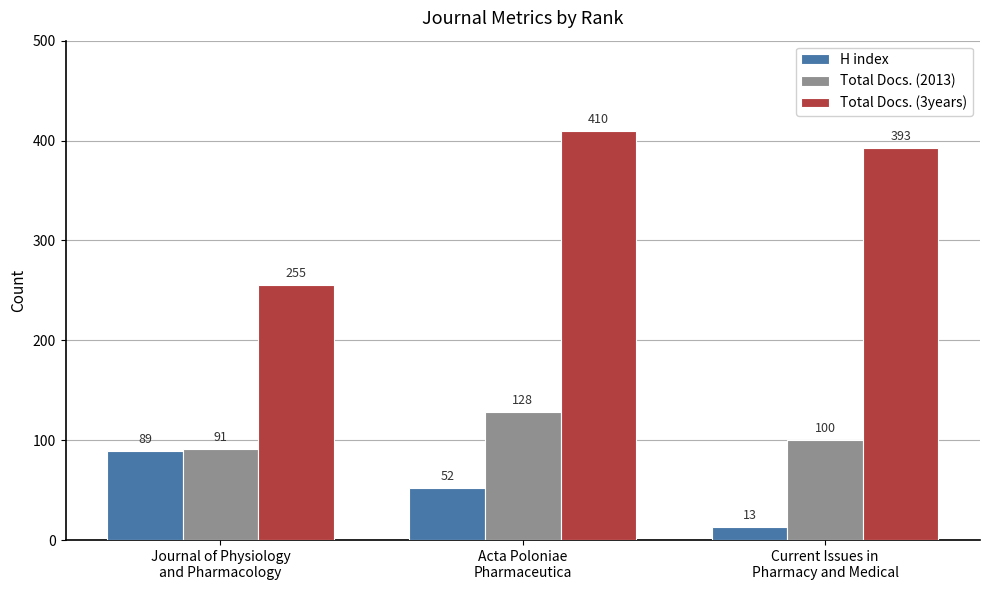

List the series in order of their peak value, highest first.

Total Docs. (3years), Total Docs. (2013), H index